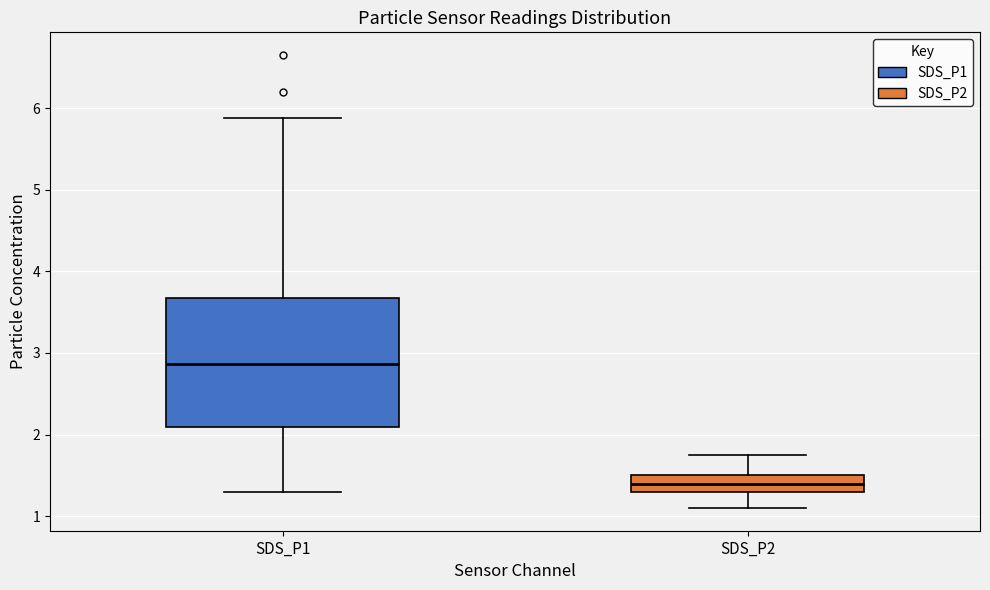

Reading left to right, transcribe this box plot: for each box, give where its median line is, the range the box spans, and where its two whiskers end, as read against the y-axis. The values are not printed on the chart, so give them approximately, as read against the axis.

SDS_P1: median 2.9, box 2.1 to 3.7, whiskers 1.3 to 5.9
SDS_P2: median 1.4, box 1.3 to 1.5, whiskers 1.1 to 1.8